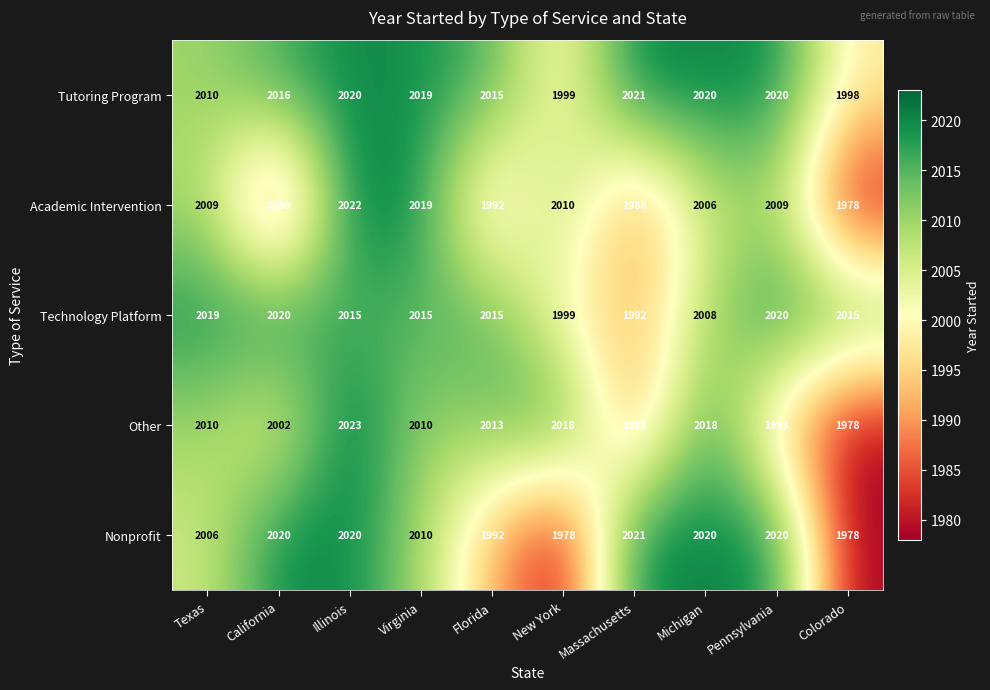

What is the sum of the Nonprofit values at California and Virginia?

4030